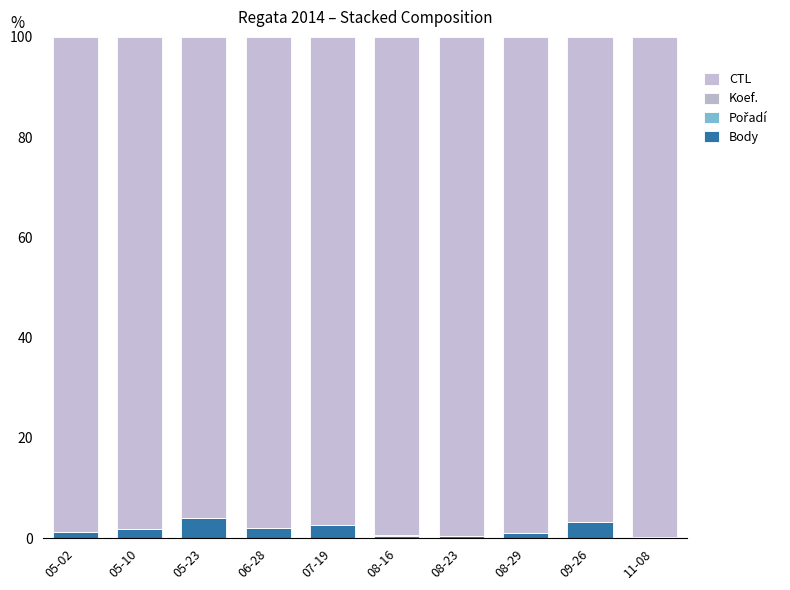

Rank the series at 07-19 from lowest to highest value.

Pořadí, Koef., Body, CTL